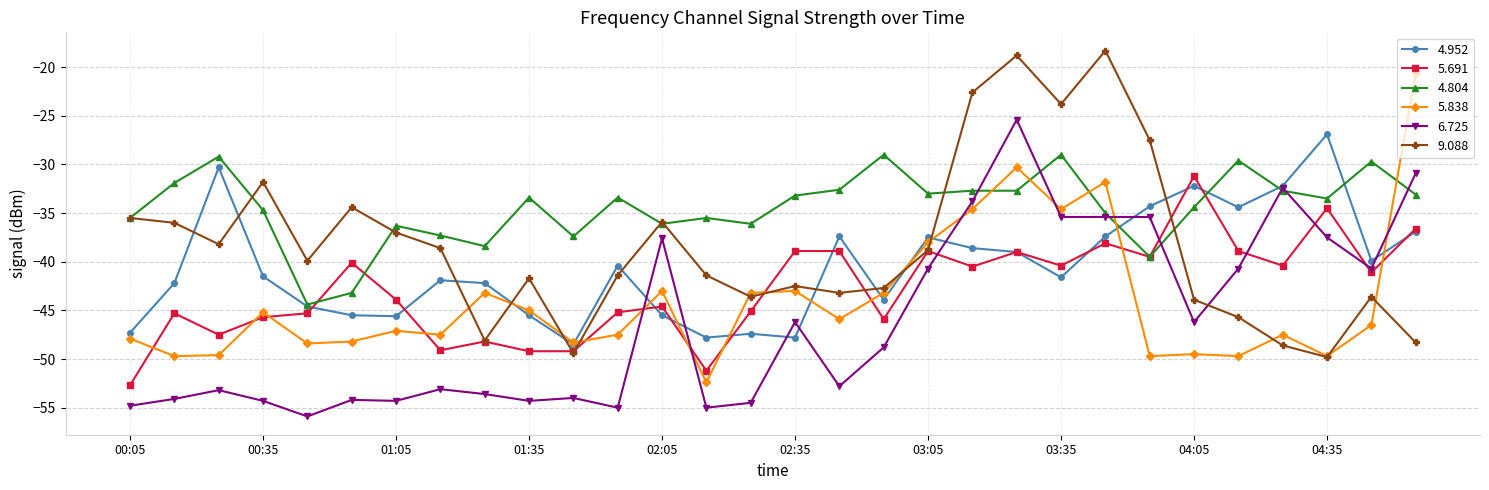

How many values in the 6.725 series exceed -48?

14